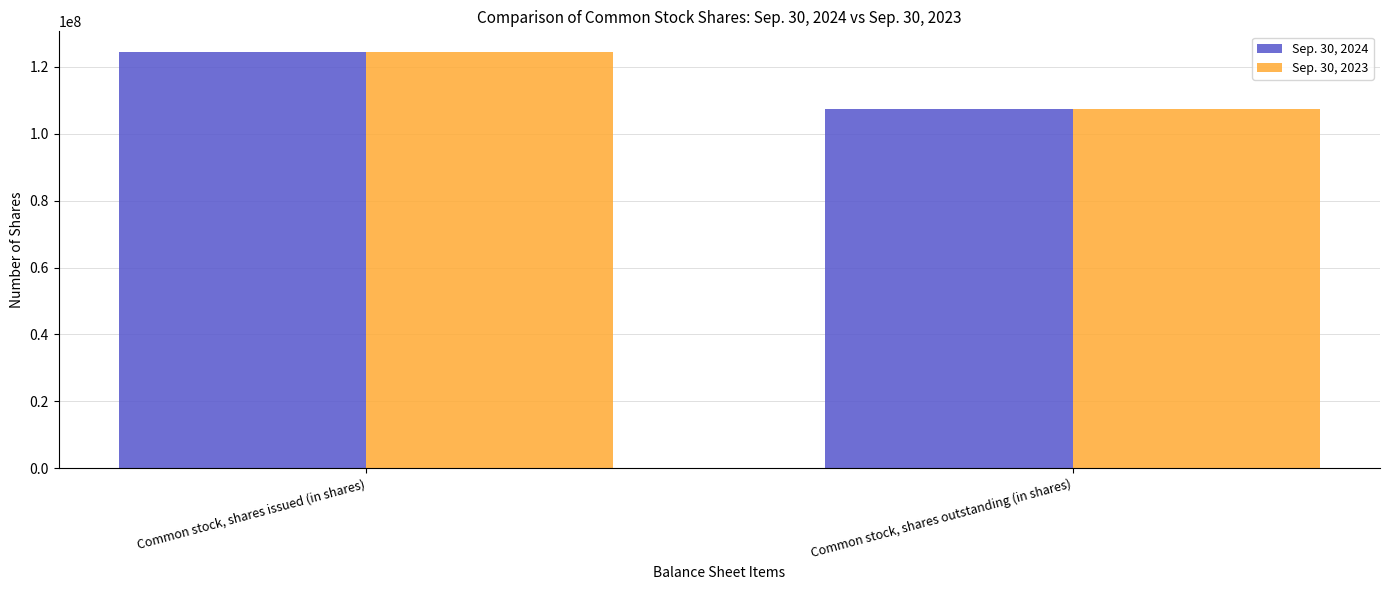

What is the value of the Sep. 30, 2023 bar at the 2nd from the left?

107312000